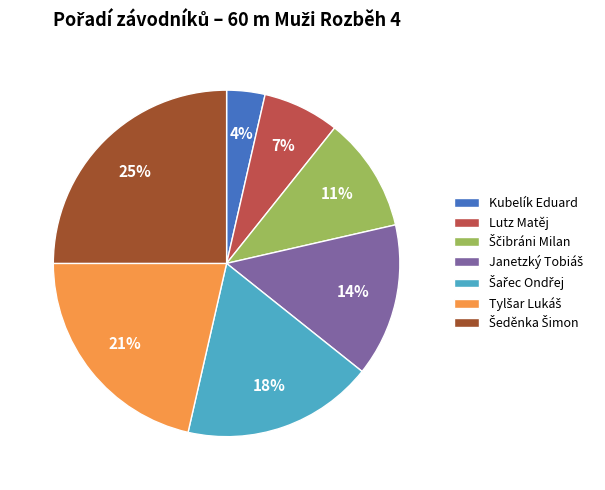

Is Lutz Matěj the majority of the pie?

No